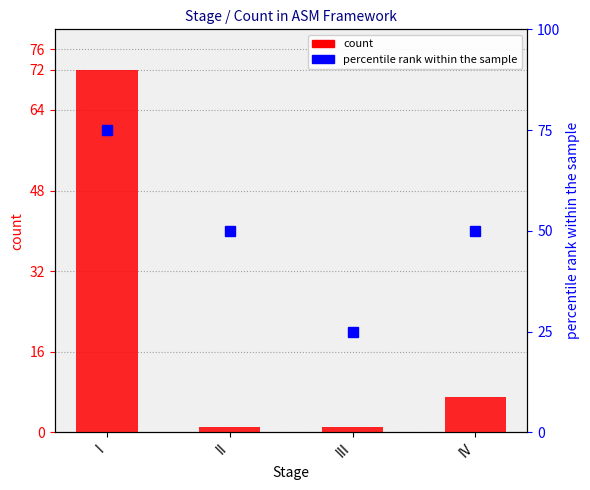

What is the value of the 2nd bar from the left?

1